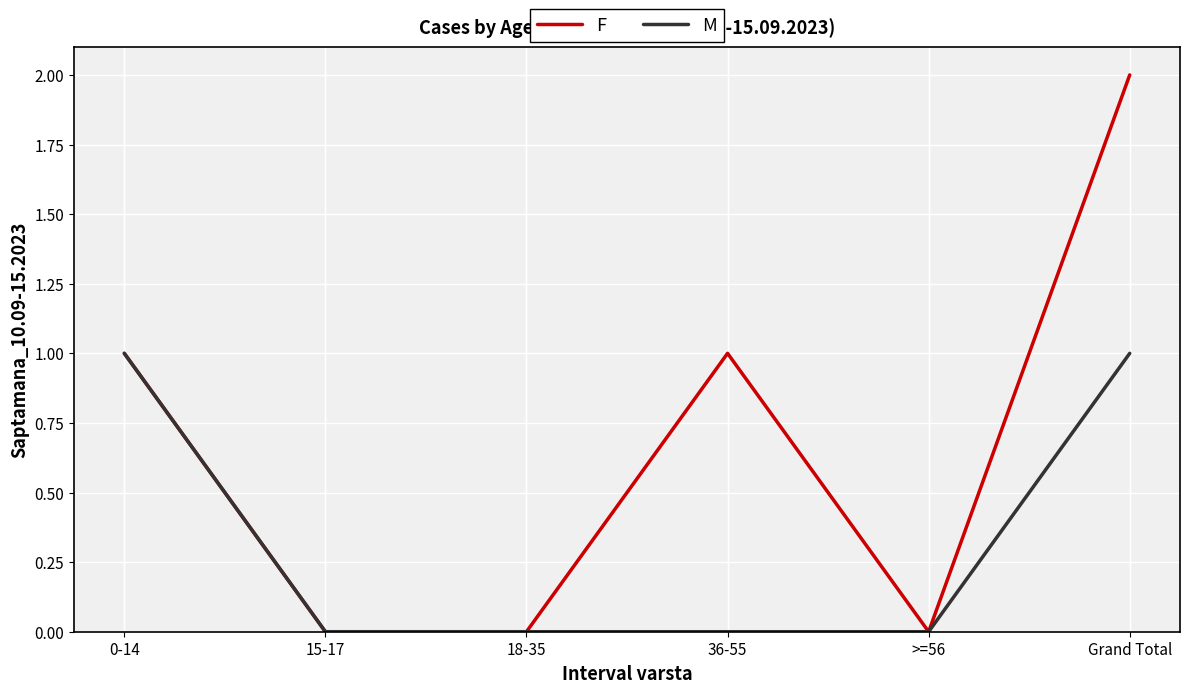

Reading left to right, extract all data points from this chart.

F: 1	0	0	1	0	2
M: 1	0	0	0	0	1